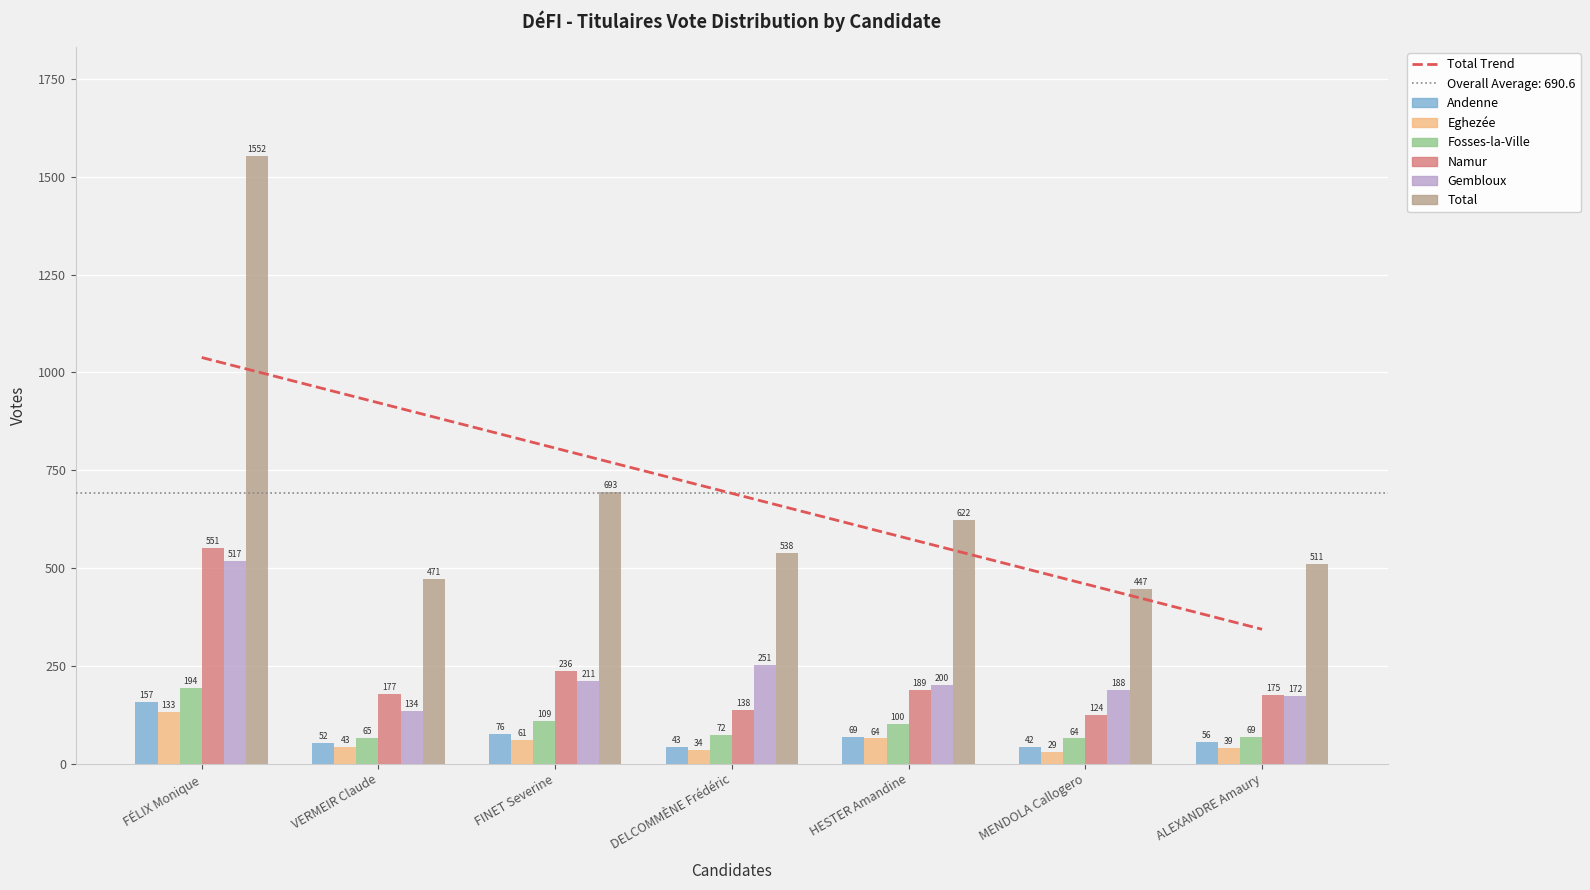

What is the highest value of the Gembloux series?

517